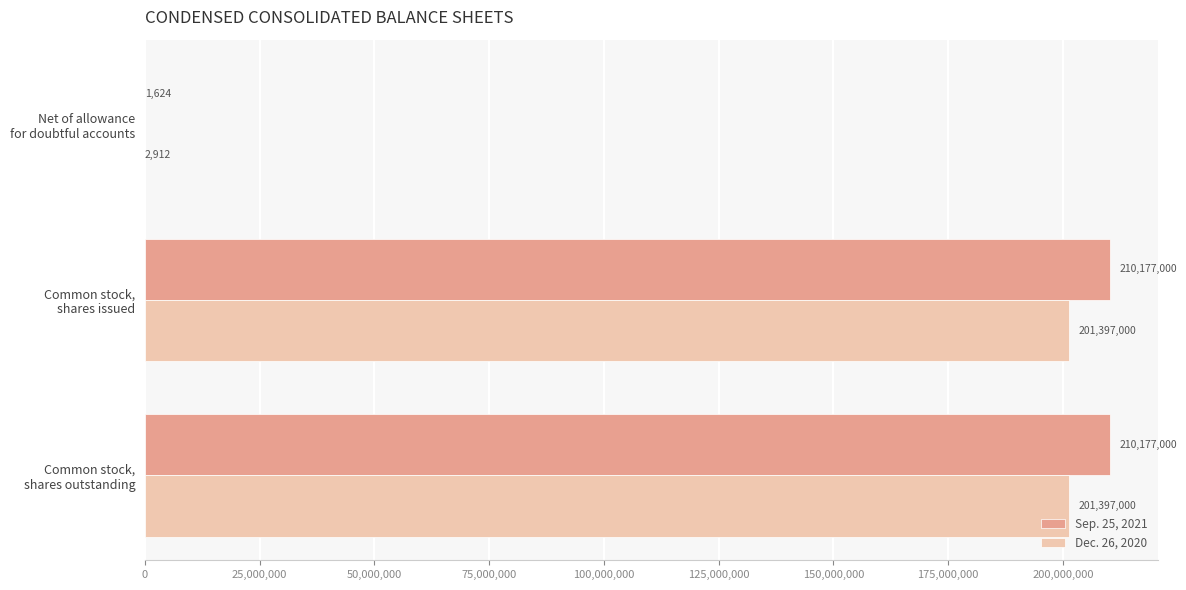

What is the sum of all Sep. 25, 2021 values?

420355624